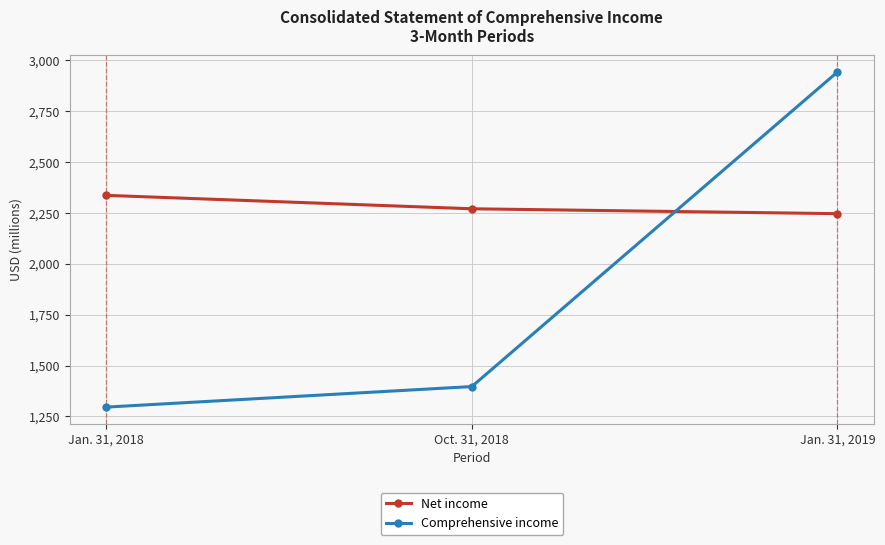

Count the Net income values in the range 2247 to 2337.

3